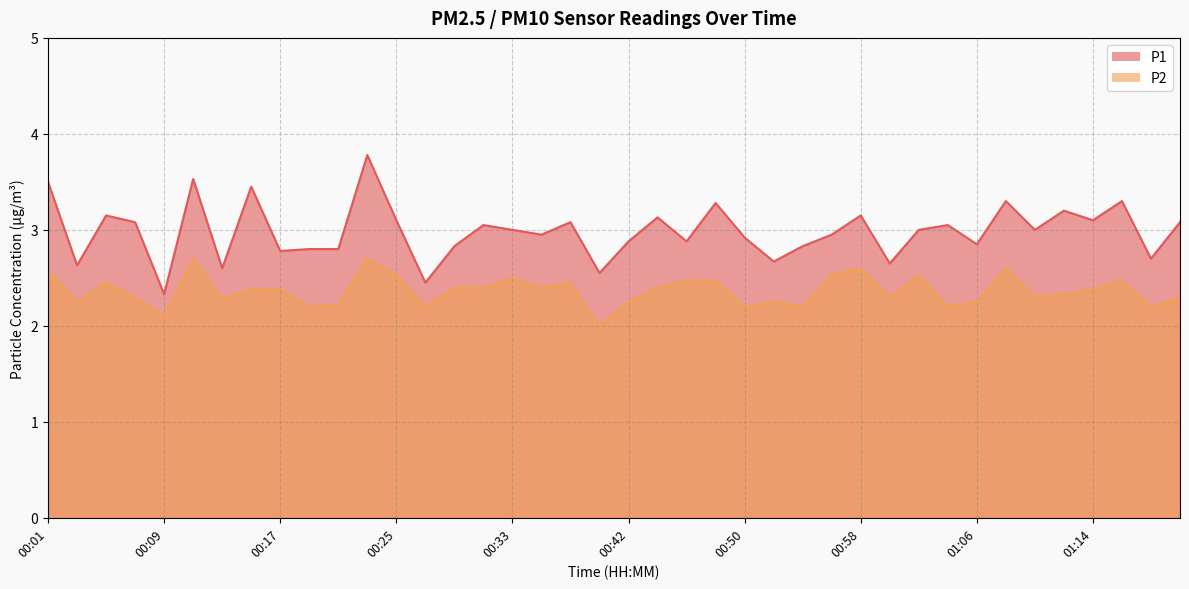

True or false: P2 has more than 0 interior local peaks.

True